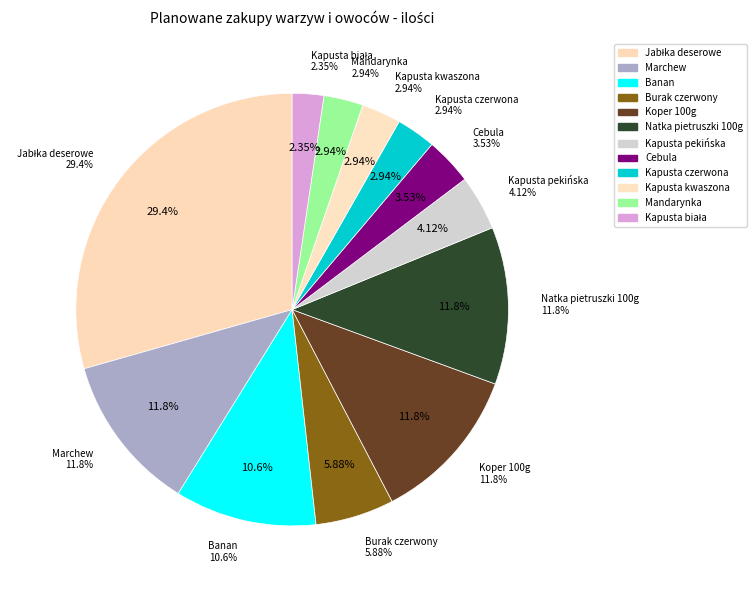

True or false: Natka pietruszki 100g accounts for 1% of the total.

False